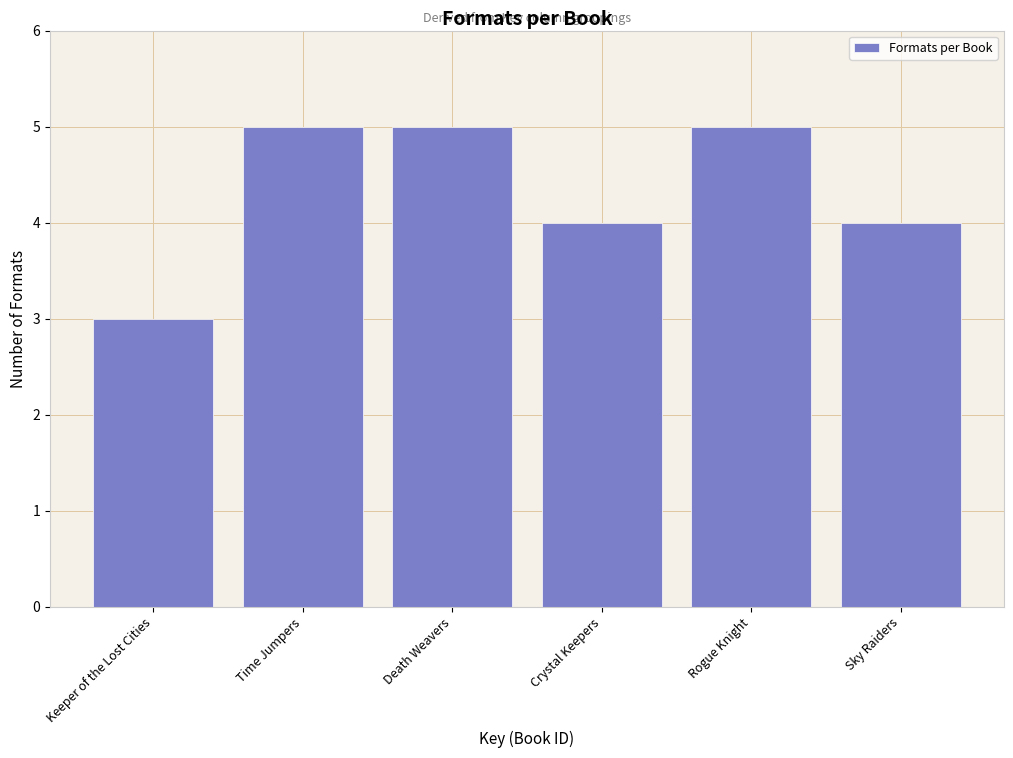

Reading left to right, what are all the values shown in this chart?

3	5	5	4	5	4